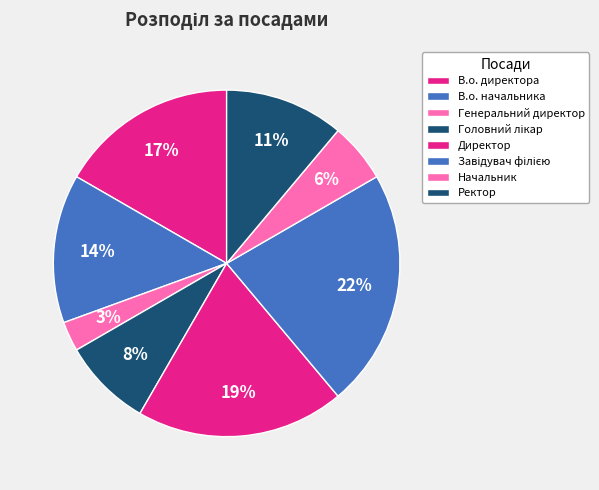

Combined, do Начальник and Директор account for over 50%?

No